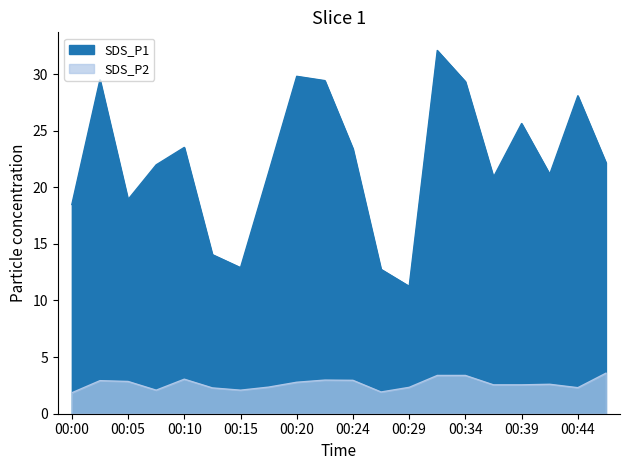

Reading left to right, extract all data points from this chart.

SDS_P1: 18.5	29.5	18.9	22.0	23.5	14.1	12.9	21.3	29.8	29.4	23.4	12.8	11.2	32.1	29.3	20.9	25.6	21.1	28.1	22.2
SDS_P2: 1.9	2.9	2.9	2.1	3.0	2.3	2.1	2.4	2.8	3.0	3.0	1.9	2.3	3.4	3.4	2.5	2.5	2.6	2.3	3.6